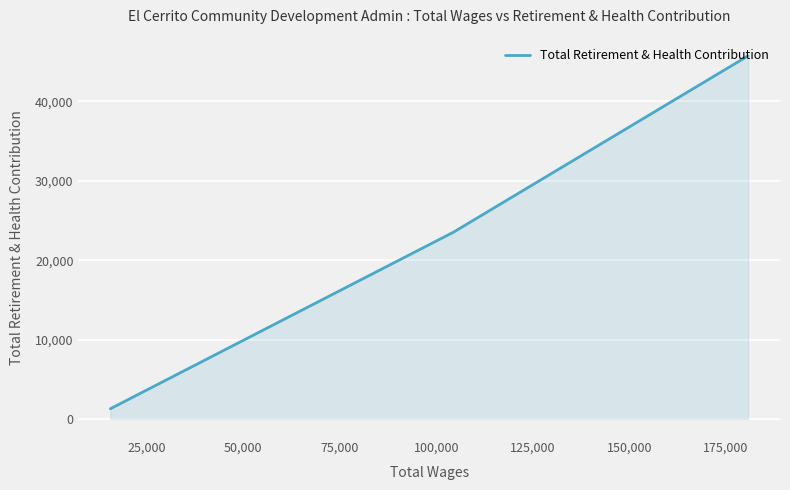

What is the difference between the maximum and minimum values?

44474